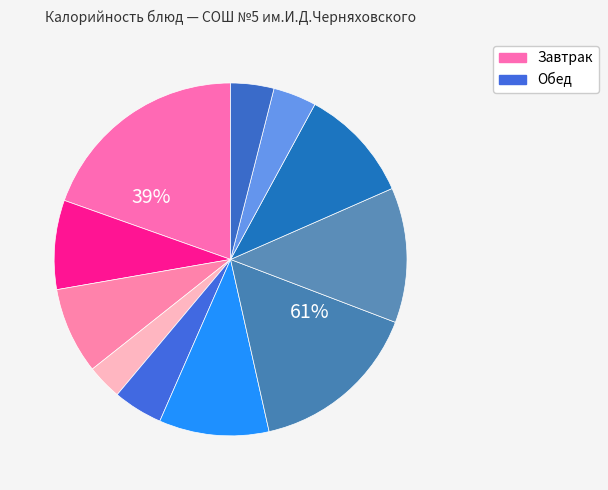

To the nearest percent, what percentage of the pie is Тефтеля куриная в соусе?

16%